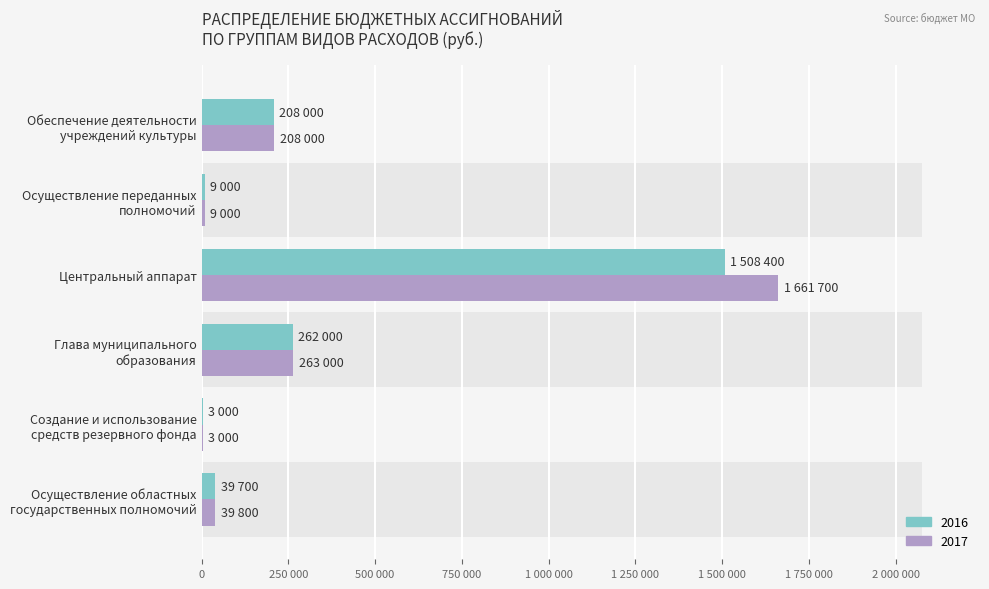

Reading right to left, list all the values displayed in this chart.

2016: Обеспечение деятельности
учреждений культуры=208000	Осуществление переданных
полномочий=9000	Центральный аппарат=1508400	Глава муниципального
образования=262000	Создание и использование
средств резервного фонда=3000	Осуществление областных
государственных полномочий=39700
2017: Обеспечение деятельности
учреждений культуры=208000	Осуществление переданных
полномочий=9000	Центральный аппарат=1661700	Глава муниципального
образования=263000	Создание и использование
средств резервного фонда=3000	Осуществление областных
государственных полномочий=39800